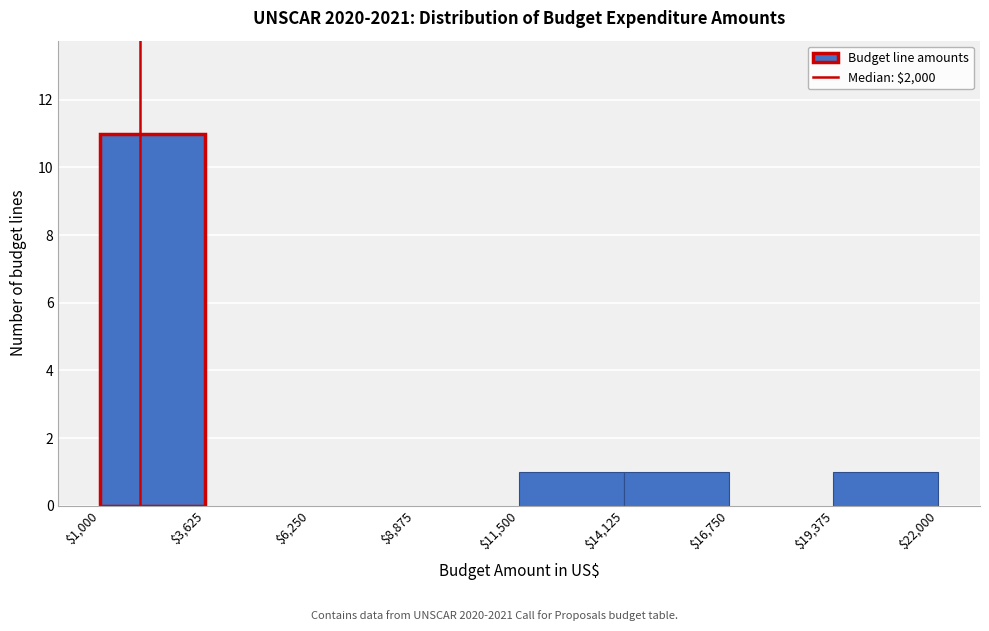

Reading left to right, list every bar in this chart as the range it spans on the x-axis followed by its height. The values are not printed on the chart, so give them approximately, as read against the axis.

$1,000 to $3,625: 11
$3,625 to $6,250: 0
$6,250 to $8,875: 0
$8,875 to $11,500: 0
$11,500 to $14,125: 1
$14,125 to $16,750: 1
$16,750 to $19,375: 0
$19,375 to $22,000: 1